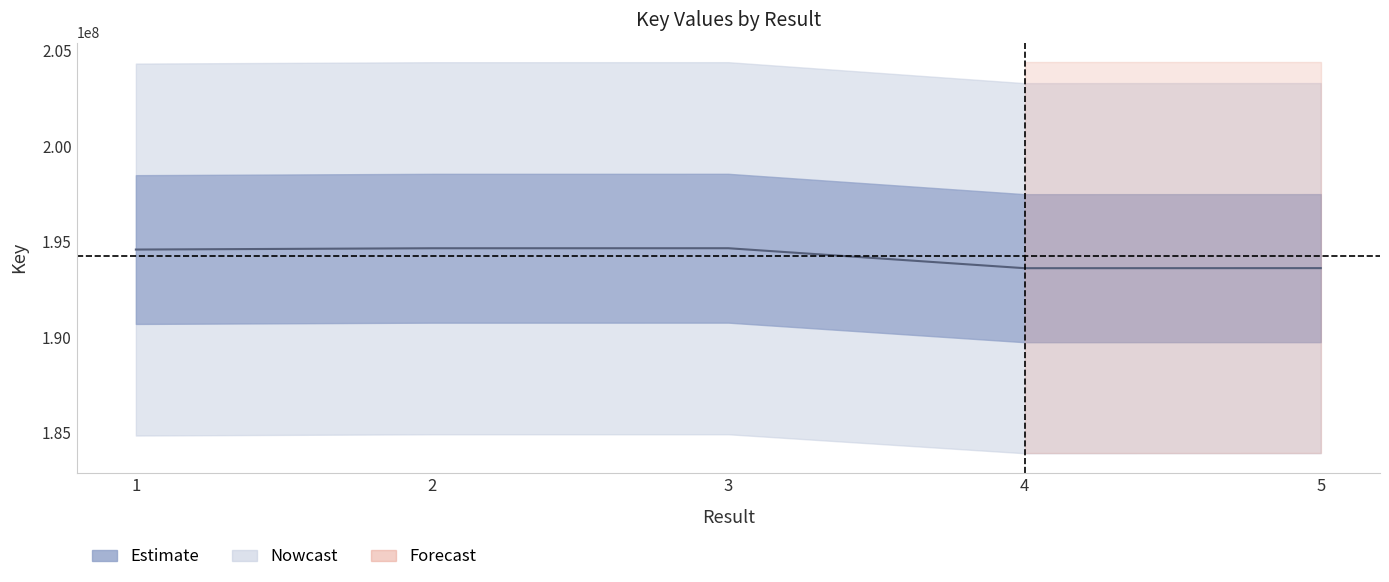

How many points are lower than both their immediate neighbors (excluding endpoints)?

1